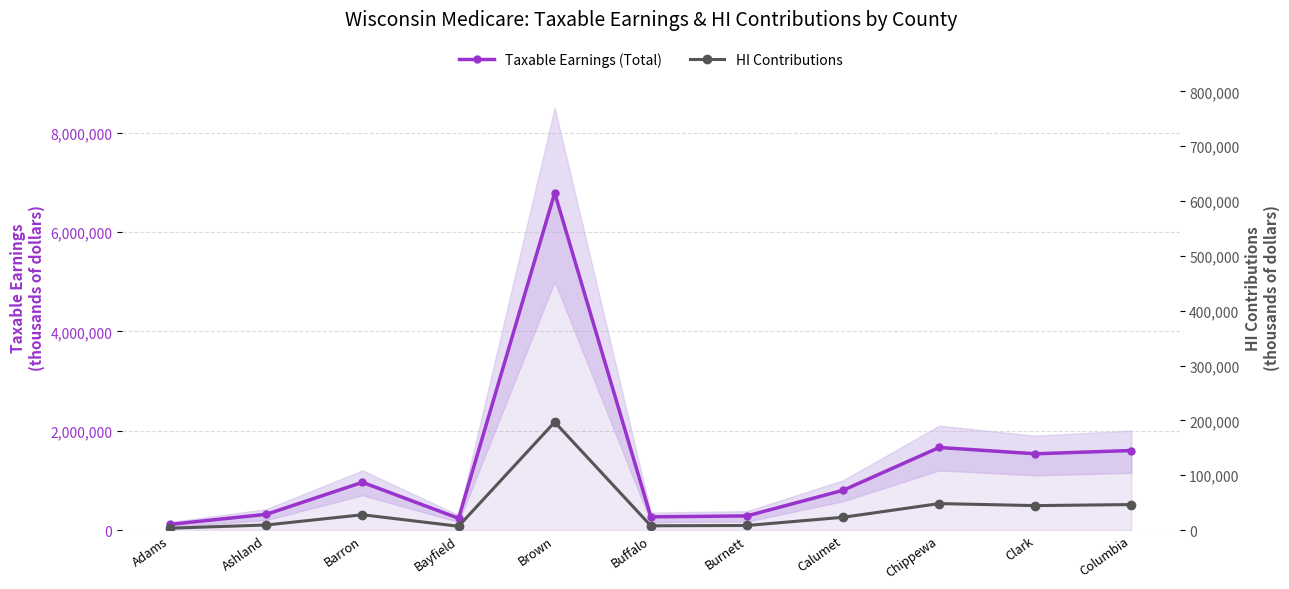

At which label does Taxable Earnings (Total) first exceed 799620?

Barron